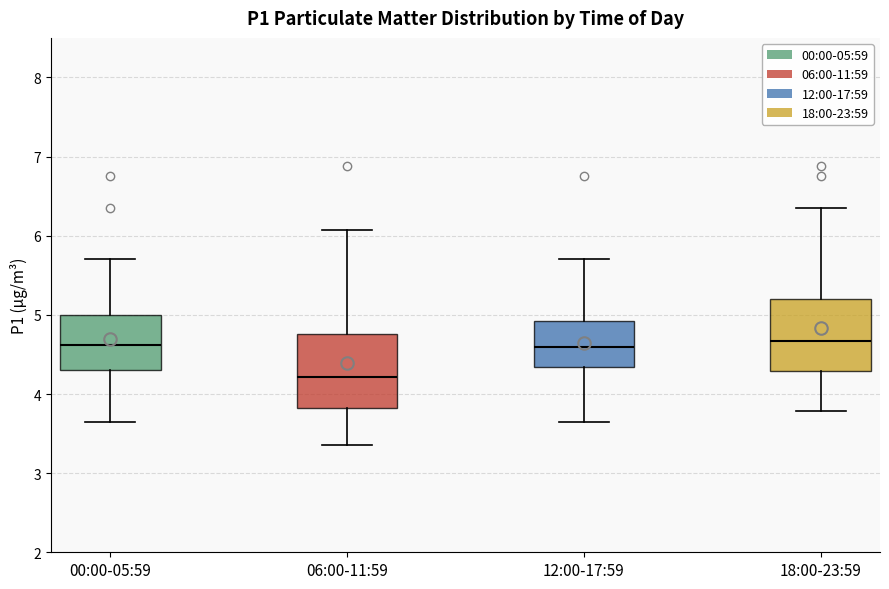

Reading left to right, read every box against the y-axis: the position of its median line, the range the box covers, and the ends of its whiskers. The values are not printed on the chart, so give them approximately, as read against the axis.

00:00-05:59: median 4.6, box 4.3 to 5.0, whiskers 3.7 to 5.7
06:00-11:59: median 4.2, box 3.8 to 4.8, whiskers 3.4 to 6.1
12:00-17:59: median 4.6, box 4.3 to 4.9, whiskers 3.7 to 5.7
18:00-23:59: median 4.7, box 4.3 to 5.2, whiskers 3.8 to 6.4